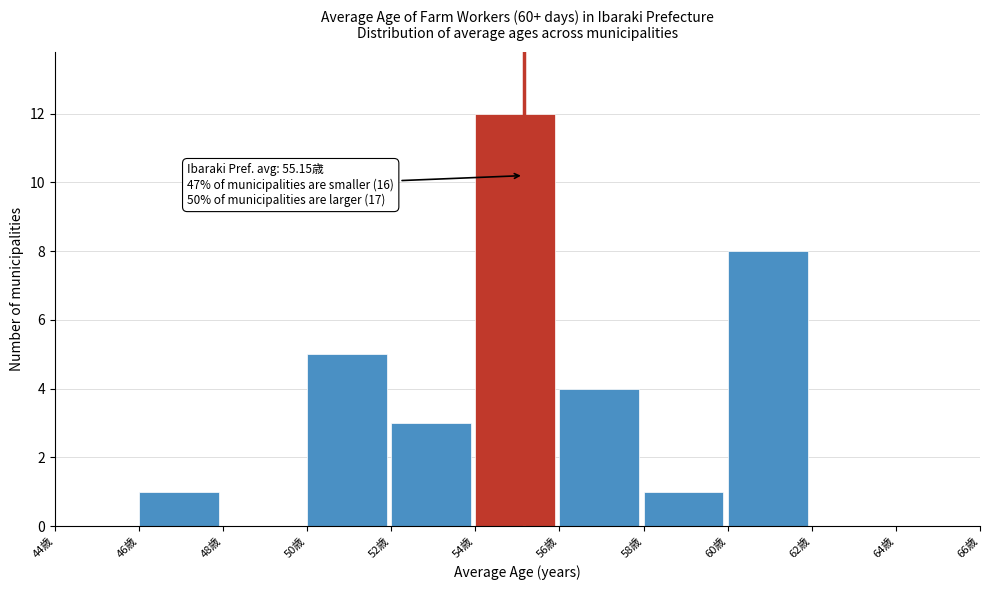

Over which range of the x-axis is the bar tallest?

54 to 56